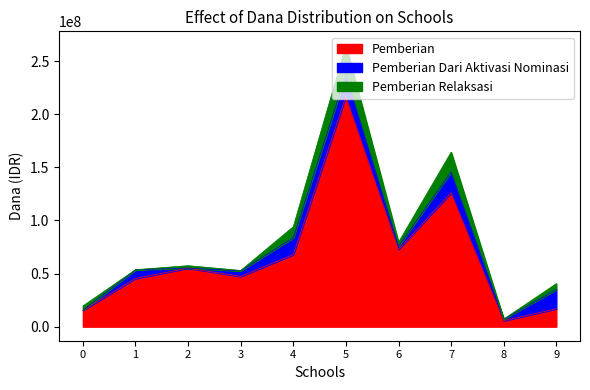

What are all the series names shown in the legend?

Pemberian, Pemberian Dari Aktivasi Nominasi, Pemberian Relaksasi